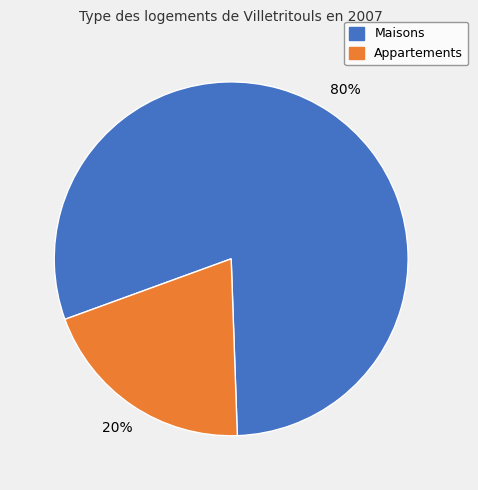

What percentage is the Appartements slice, to the nearest percent?

20%